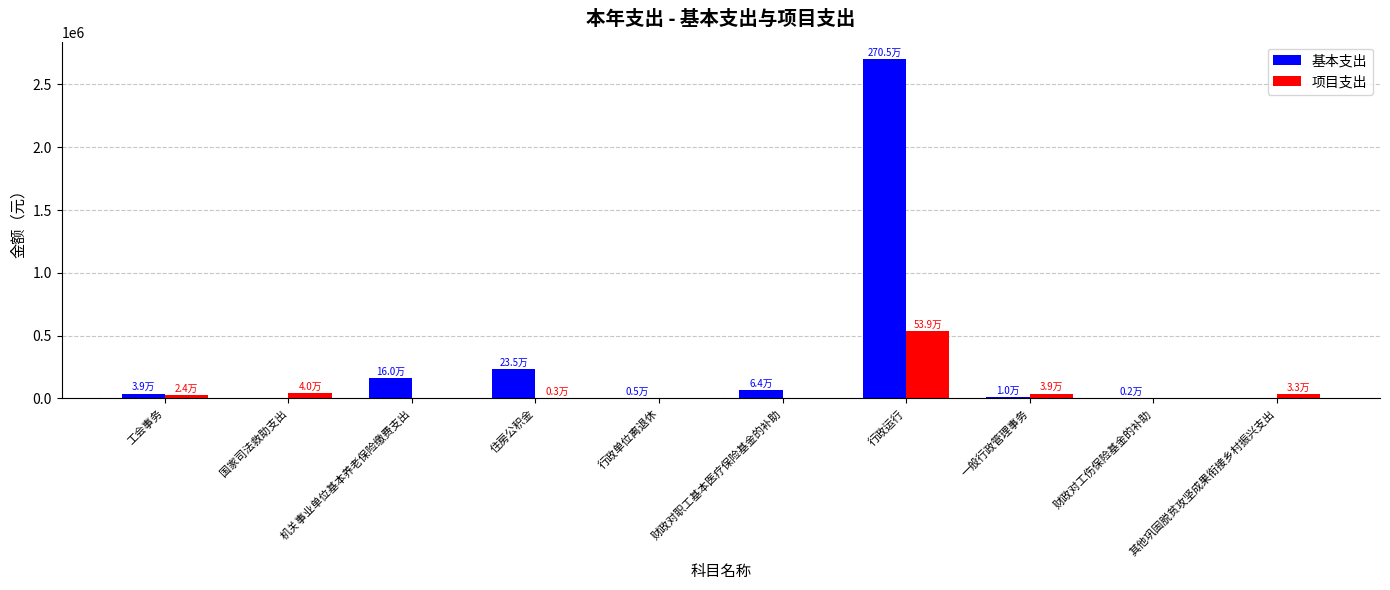

What is the total value across all series at 工会事务?

62218.3